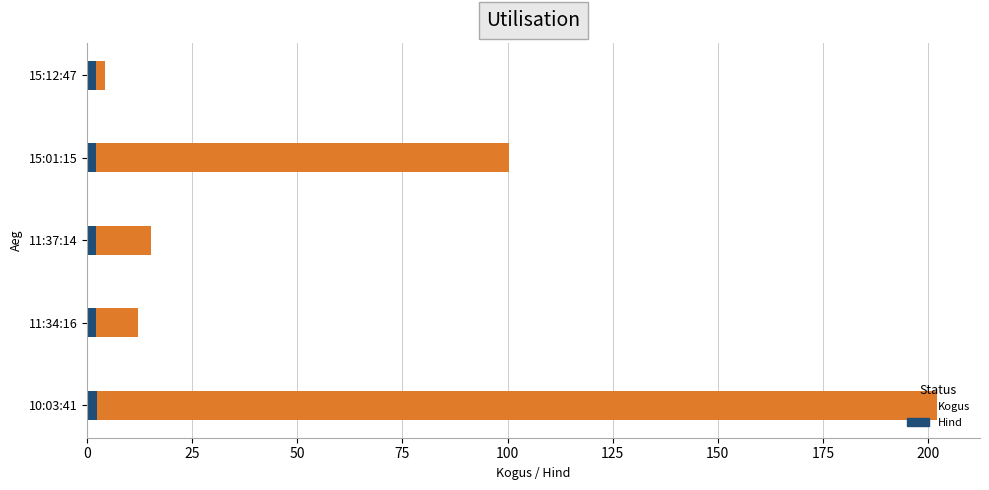

What are all the series names shown in the legend?

Kogus, Hind